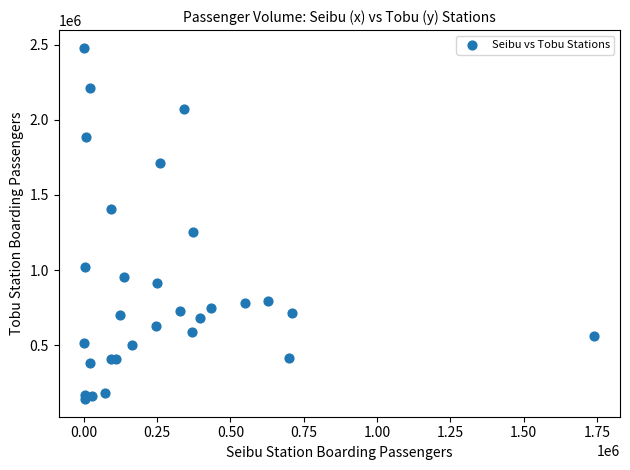

What Y value in the scatter plot is closest to 1310525?

1251346